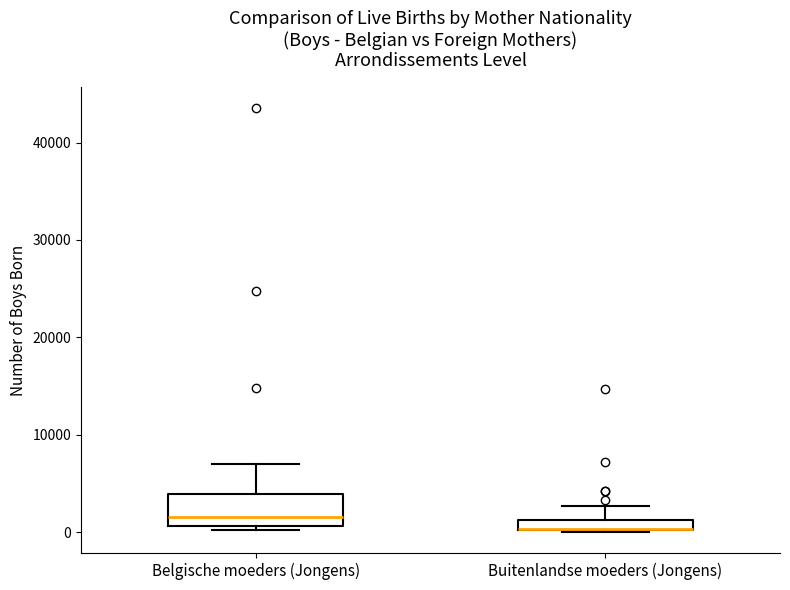

Where is the lower edge of the box for Belgische moeders (Jongens) on the y-axis? The values are not printed on the chart, so give them approximately, as read against the axis.

1000